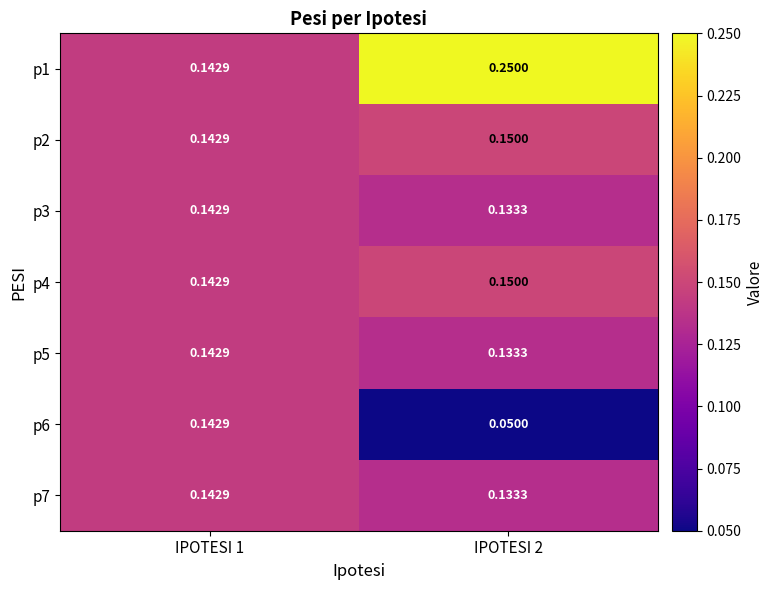

At which category is the sum across all series the highest?

IPOTESI 1